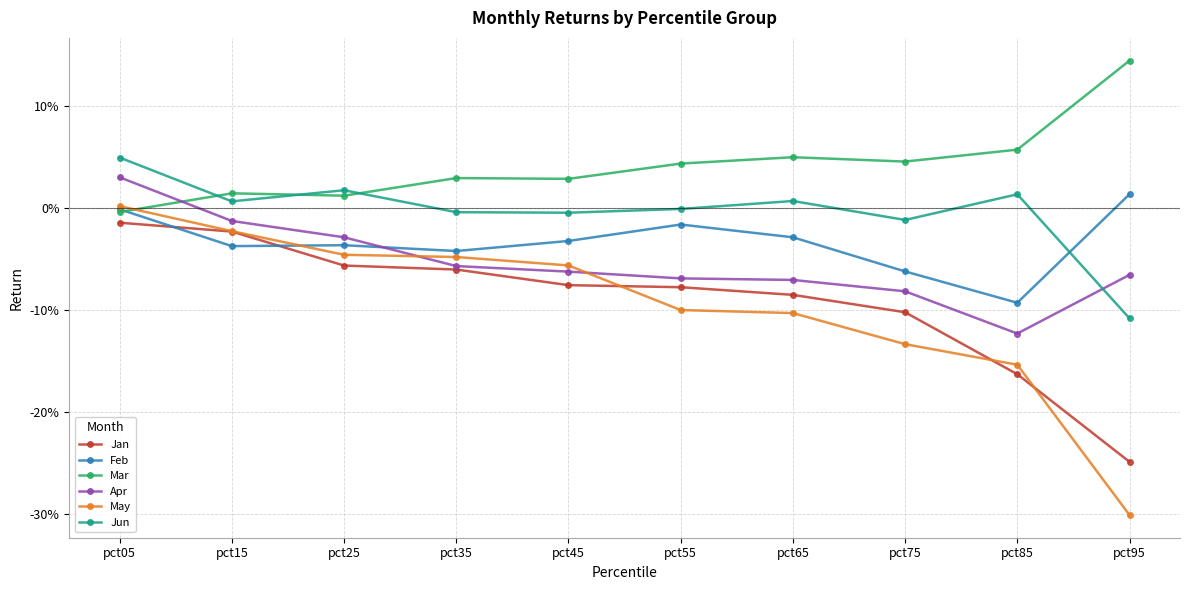

What are all the series names shown in the legend?

Jan, Feb, Mar, Apr, May, Jun